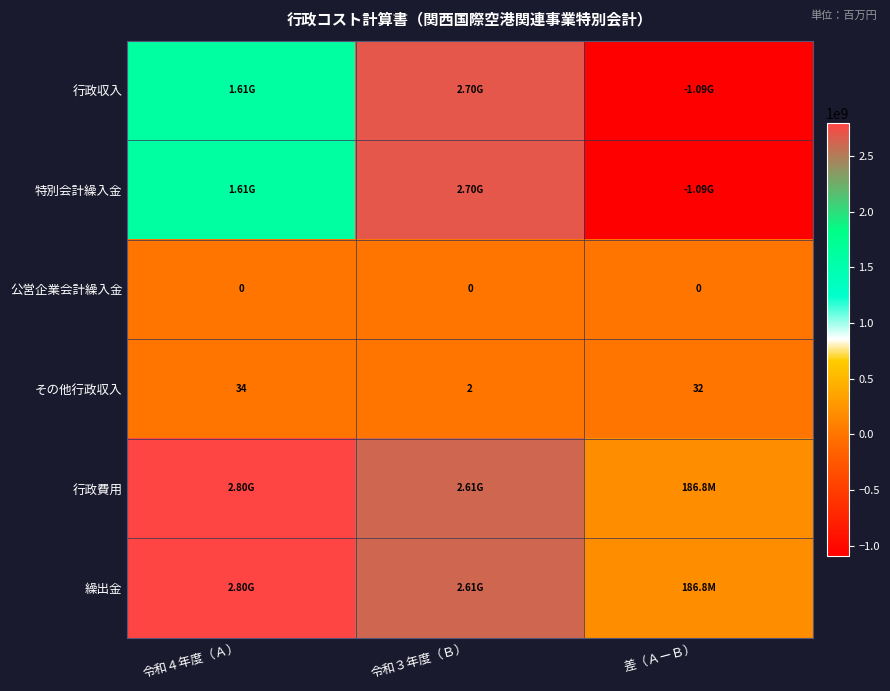

List the labels in order of その他行政収入 value, smallest first.

令和３年度（Ｂ）, 差（ＡーＢ）, 令和４年度（Ａ）